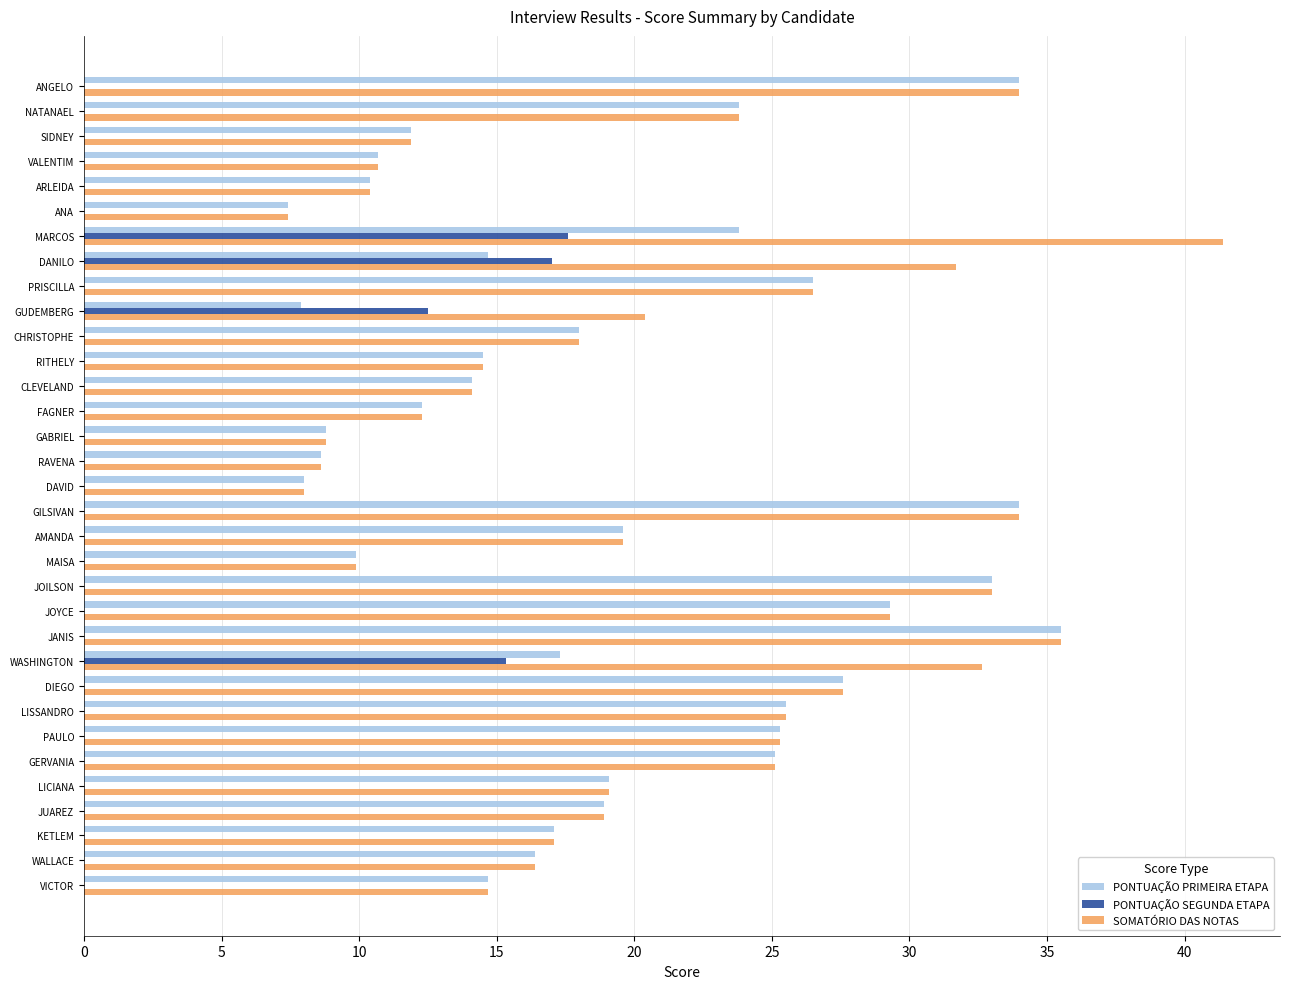

Where is PONTUAÇÃO PRIMEIRA ETAPA nearest to the value 21?

AMANDA